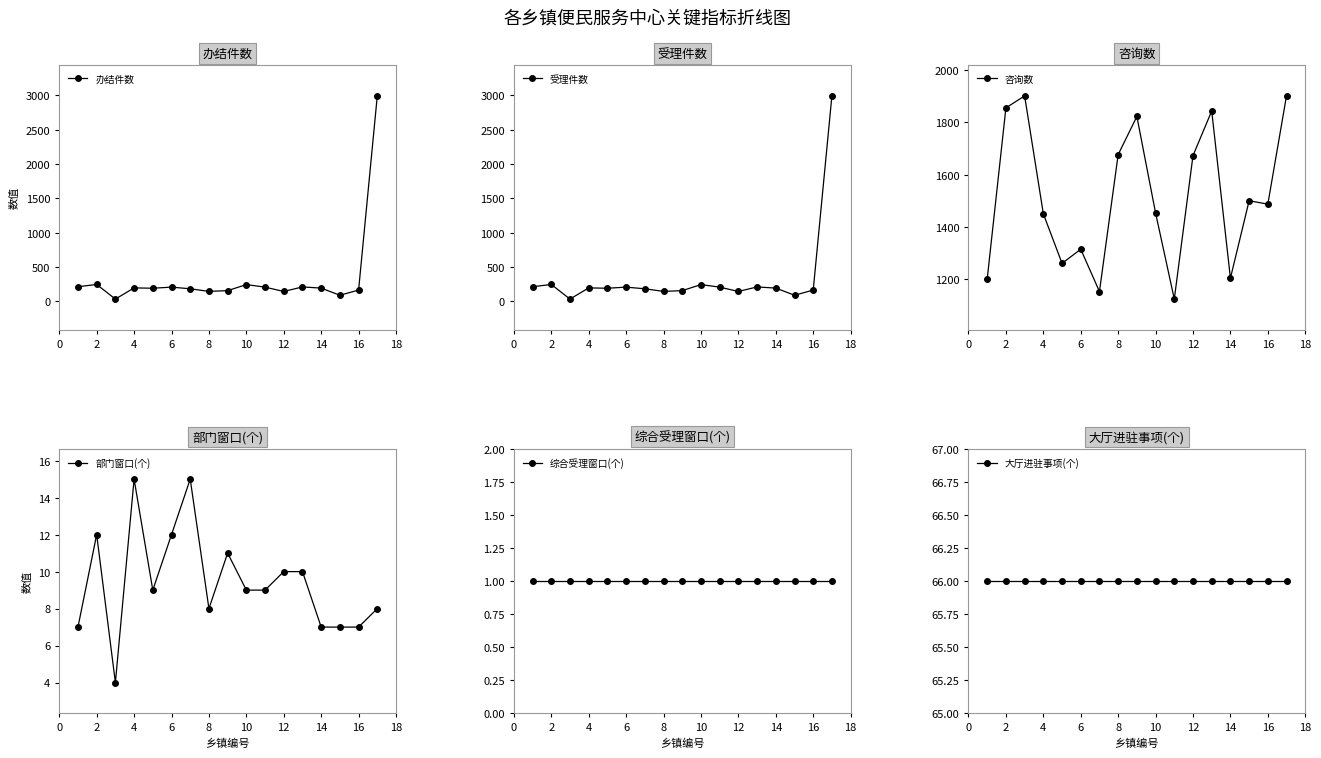

True or false: 受理件数 has more than 1 interior local peaks.

True